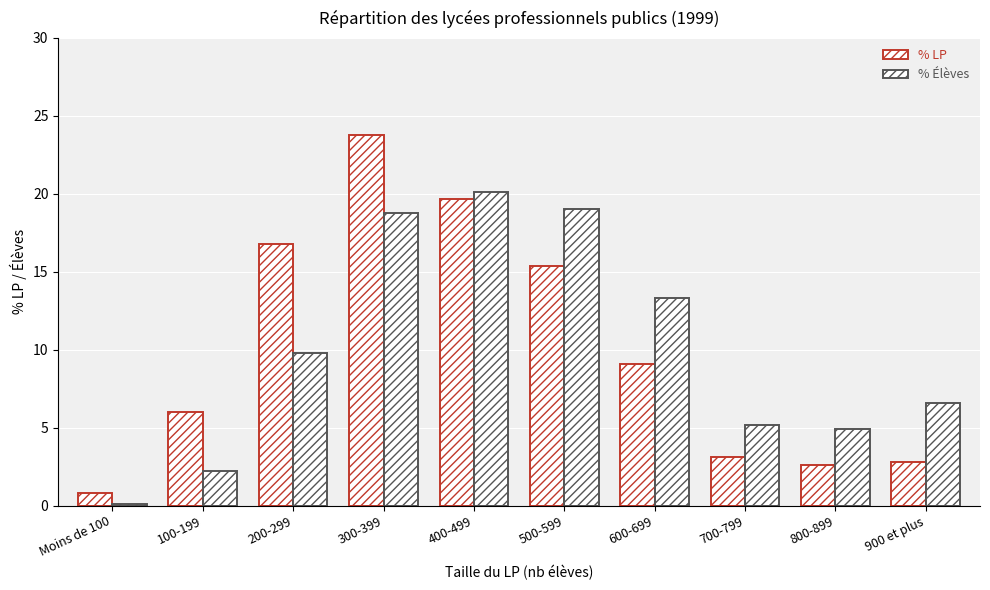

Reading right to left, list all the values displayed in this chart.

% LP: 900 et plus=2.8	800-899=2.6	700-799=3.1	600-699=9.1	500-599=15.4	400-499=19.7	300-399=23.8	200-299=16.8	100-199=6.0	Moins de 100=0.8
% Élèves: 900 et plus=6.6	800-899=4.9	700-799=5.2	600-699=13.3	500-599=19.0	400-499=20.1	300-399=18.8	200-299=9.8	100-199=2.2	Moins de 100=0.1